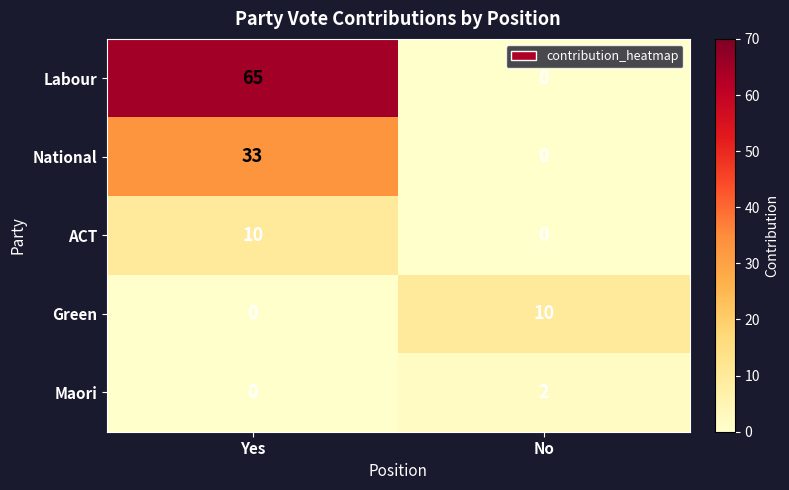

Reading left to right, transcribe all the data shown in this chart.

Labour: 65	0
National: 33	0
ACT: 10	0
Green: 0	10
Maori: 0	2